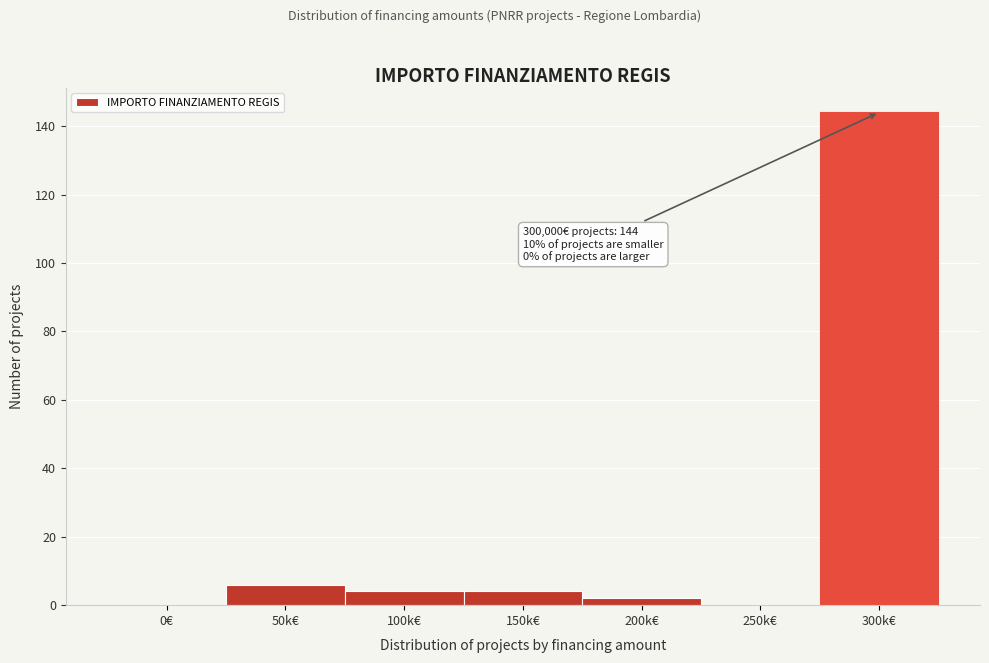

Reading left to right, extract all data points from this chart.

0€=0	50k€=6	100k€=4	150k€=4	200k€=2	250k€=0	300k€=144